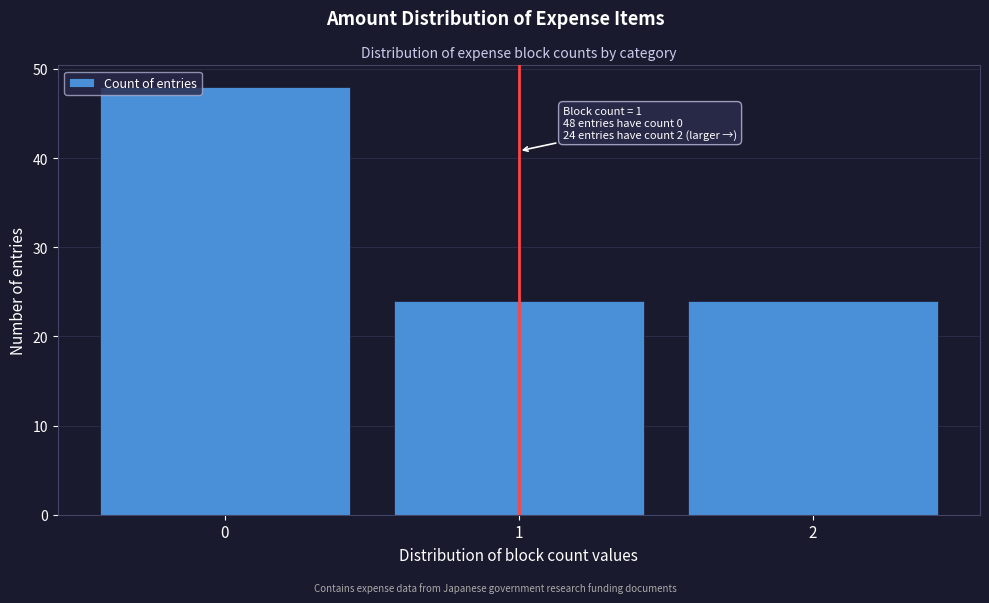

Over which range of the x-axis is the bar tallest?

-0.5 to 0.5